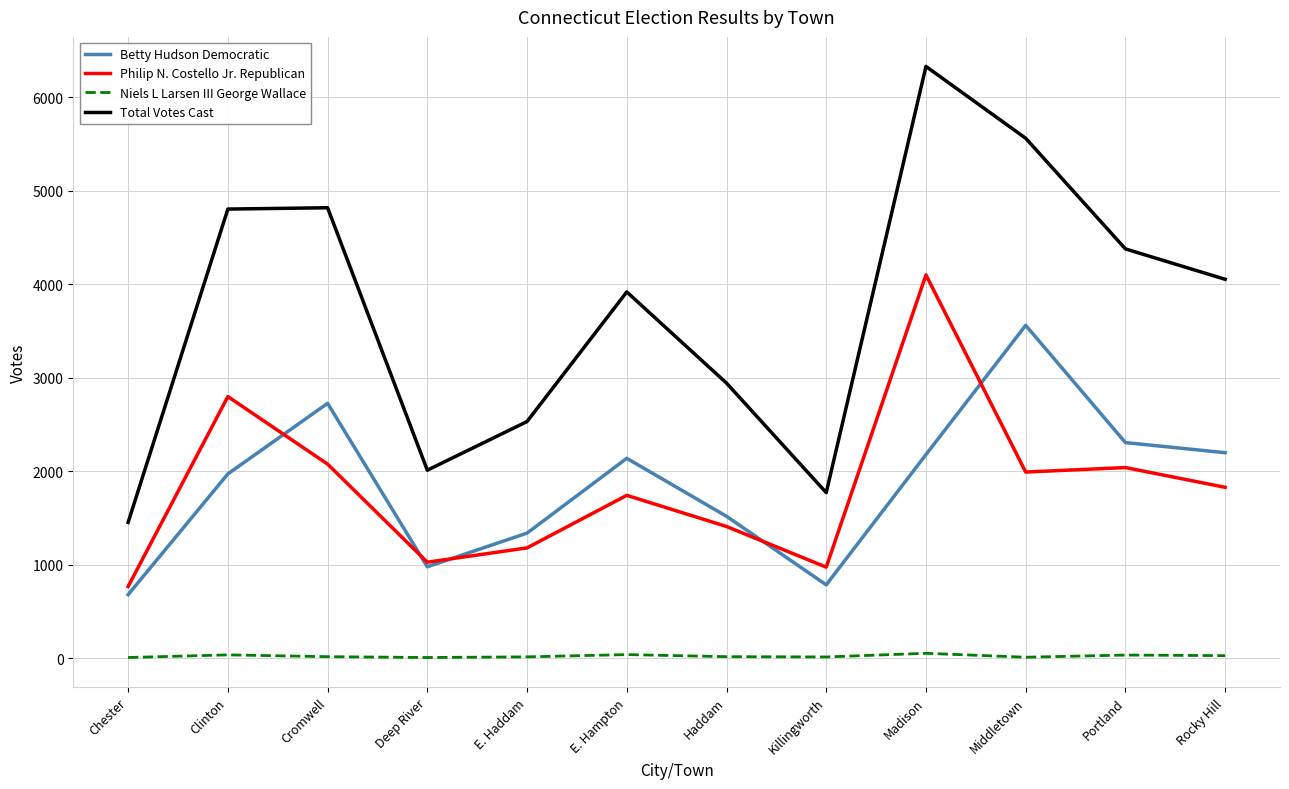

The Total Votes Cast series shows 4802 at Clinton. True or false?

True